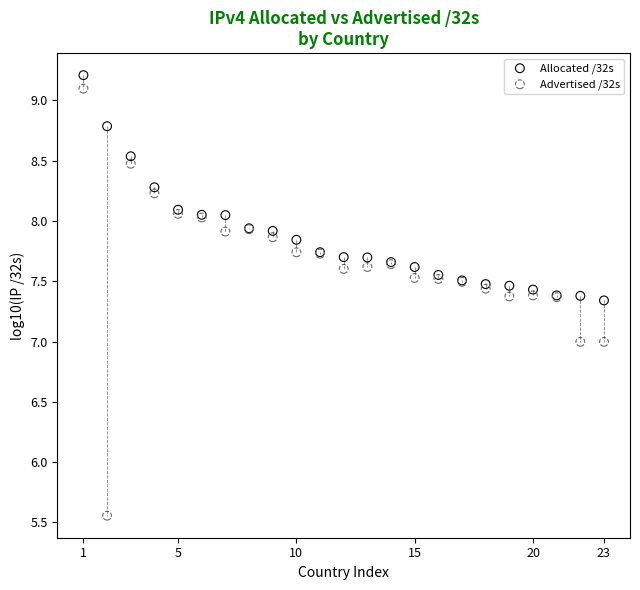

Which series contains the lowest Y value?

Advertised /32s